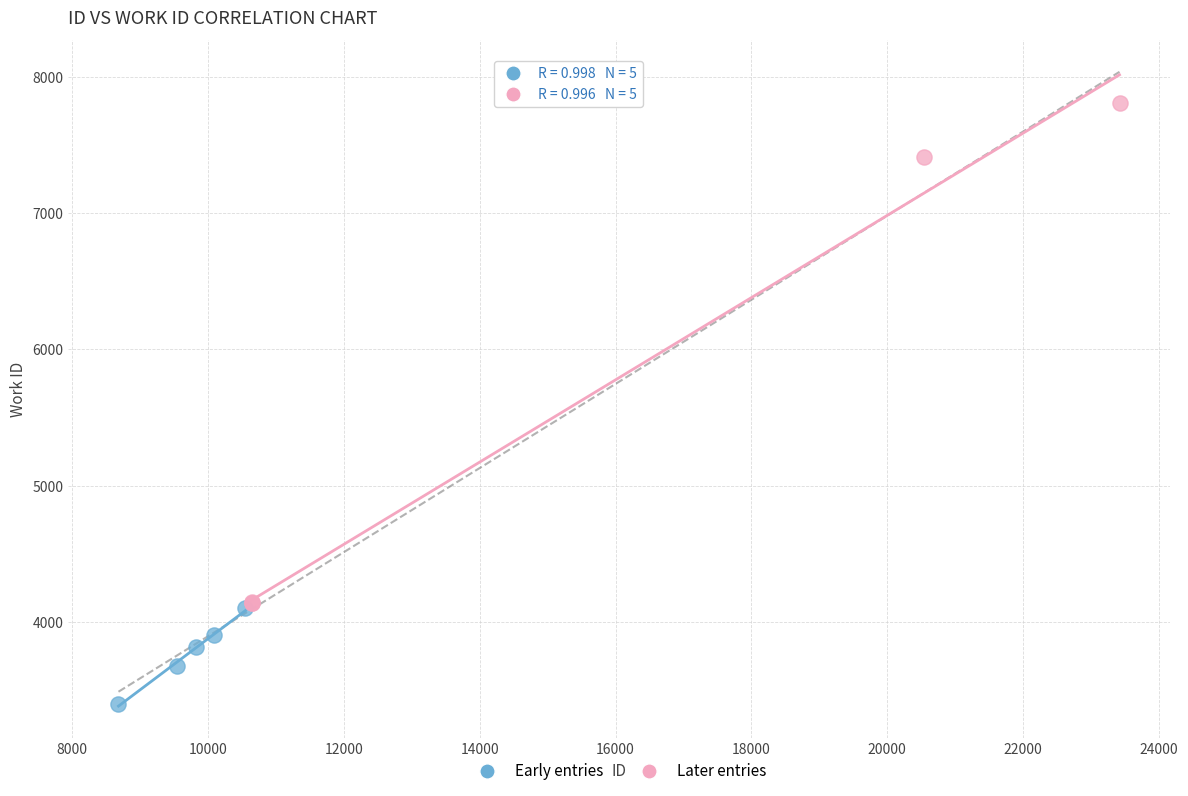

Which series reaches the maximum Y coordinate?

Later entries